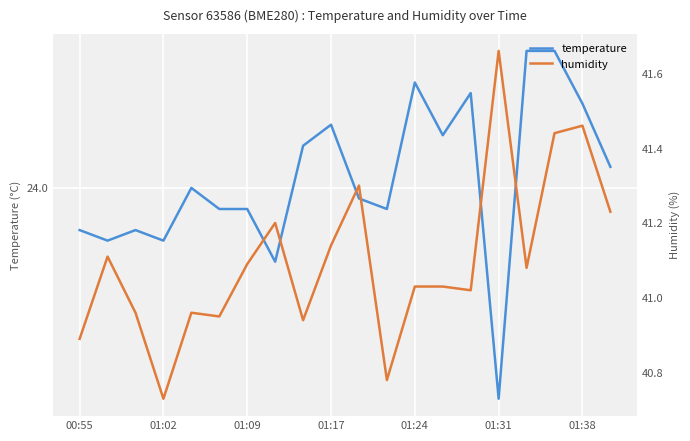

At which category is the sum across all series the highest?

17